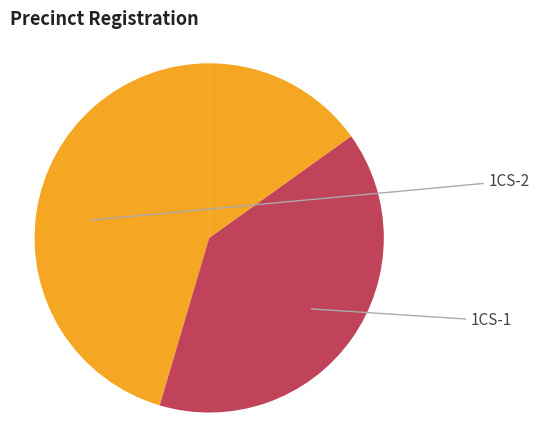

How many segments does this pie chart have?

3